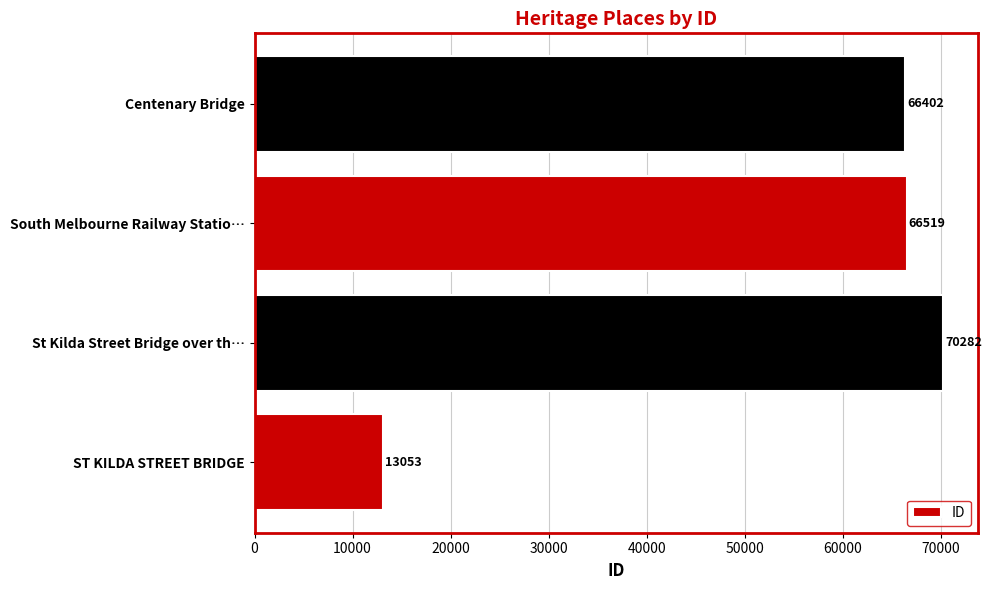

What is the sum of all values?

216256